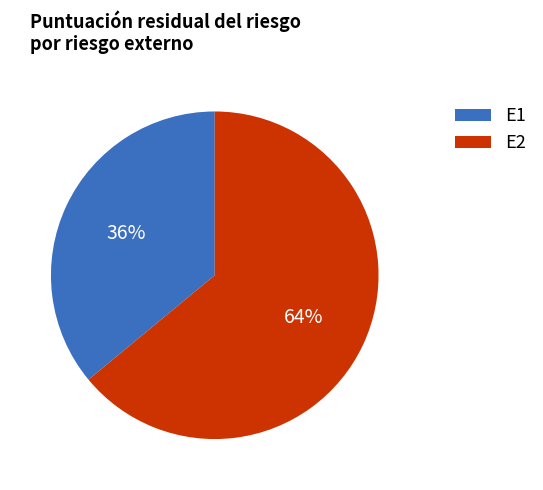

To the nearest percent, what percentage of the pie is E2?

64%